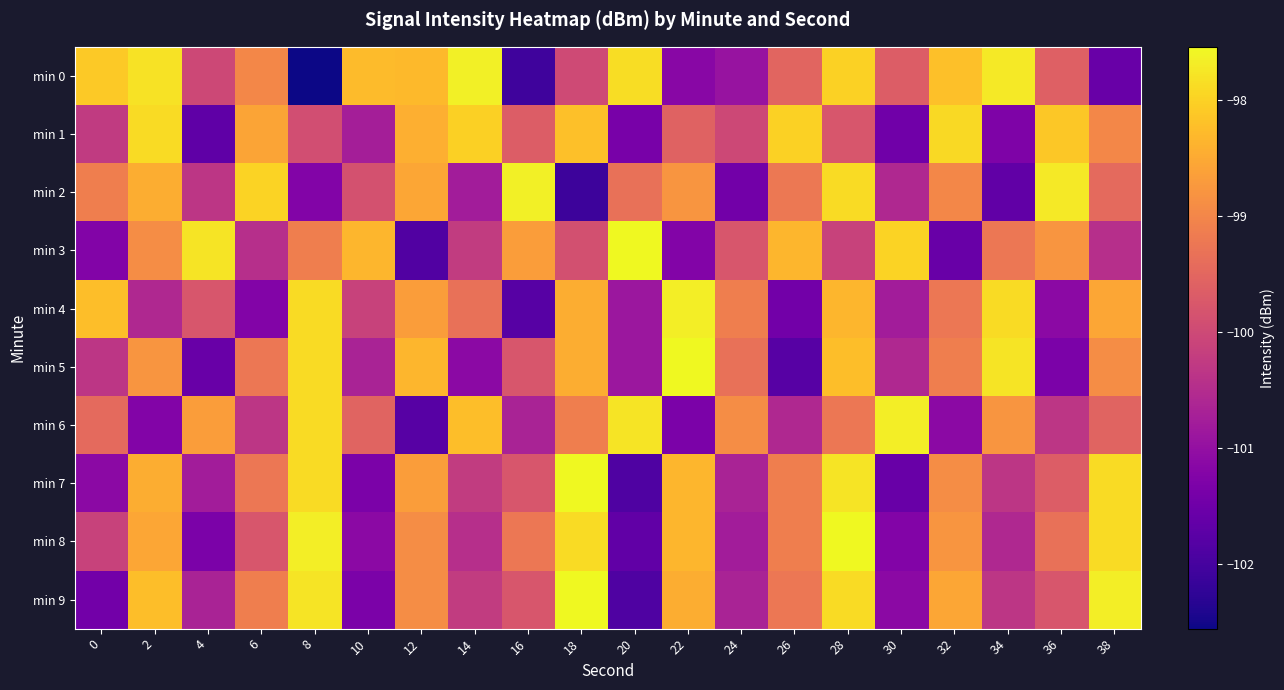

Which has a higher value, 6 or 12?

12